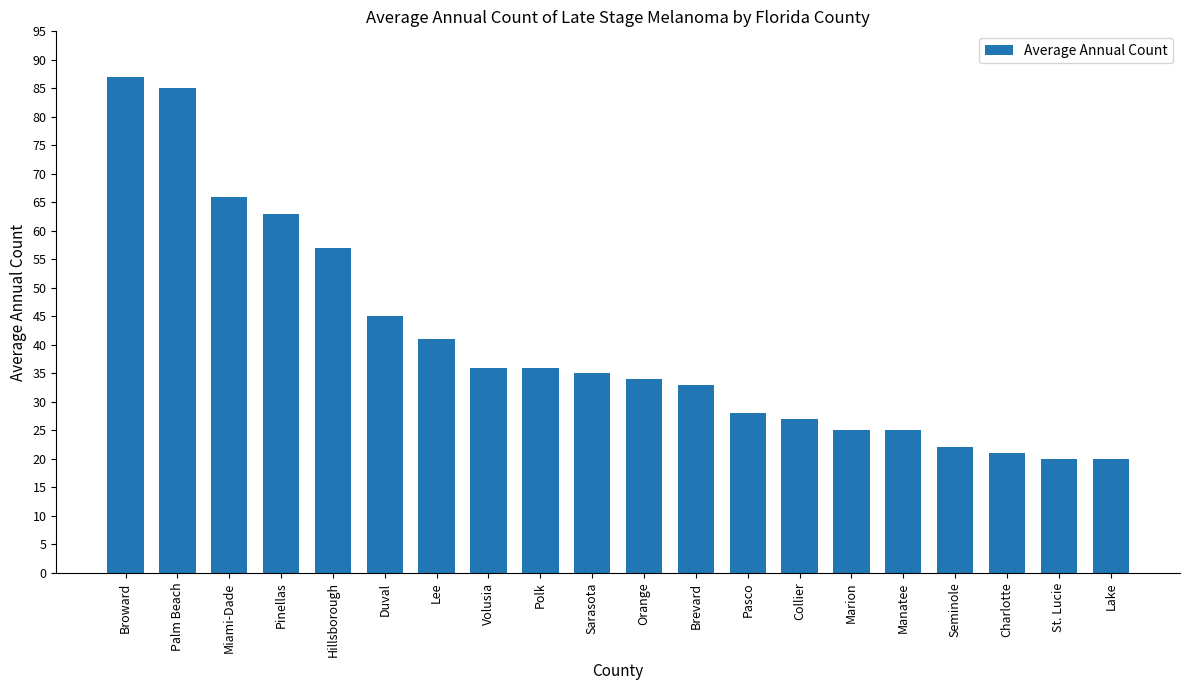

At which label is the value closest to 53?

Hillsborough